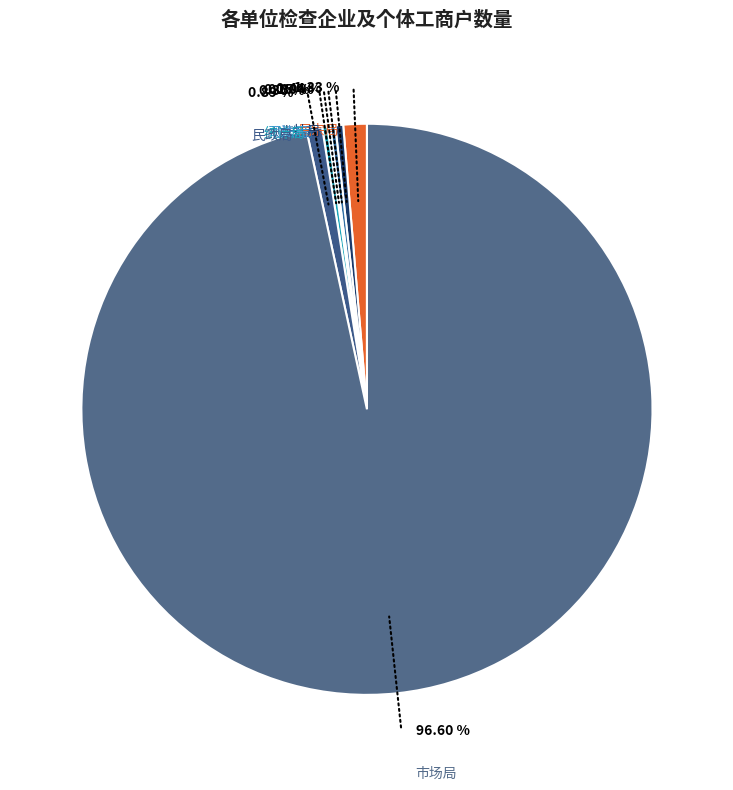

The 财政局 slice represents 9% of the pie. True or false?

False